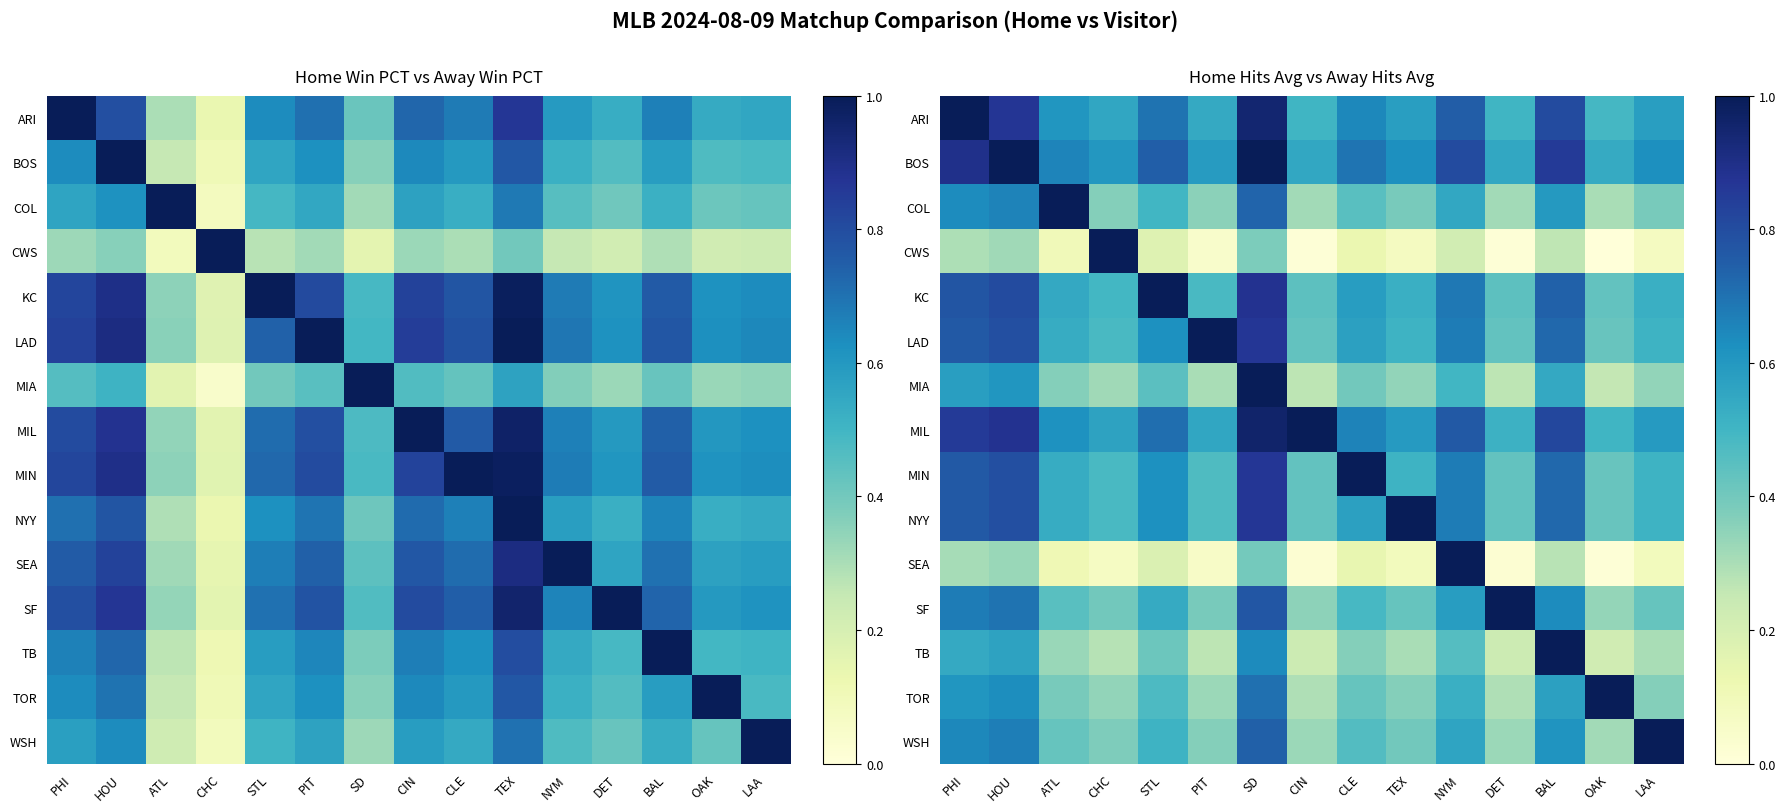

What is the sum of the MIN values at BAL and PIT?

1.2